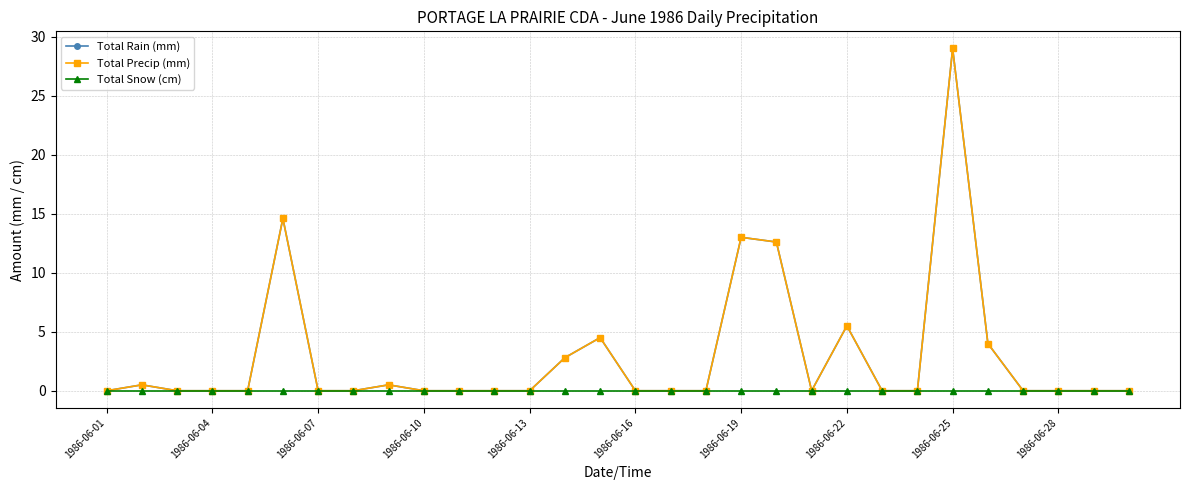

Where is Total Rain (mm) nearest to the value 14?

1986-06-16